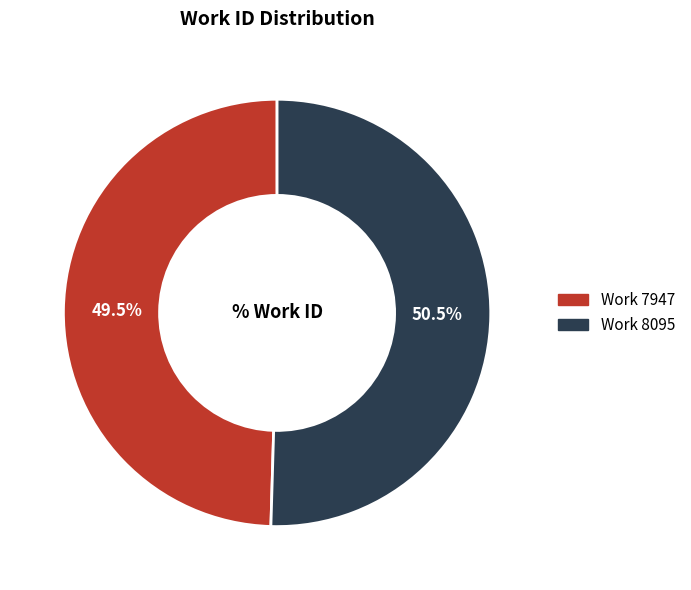

How many slices are in this pie chart?

2